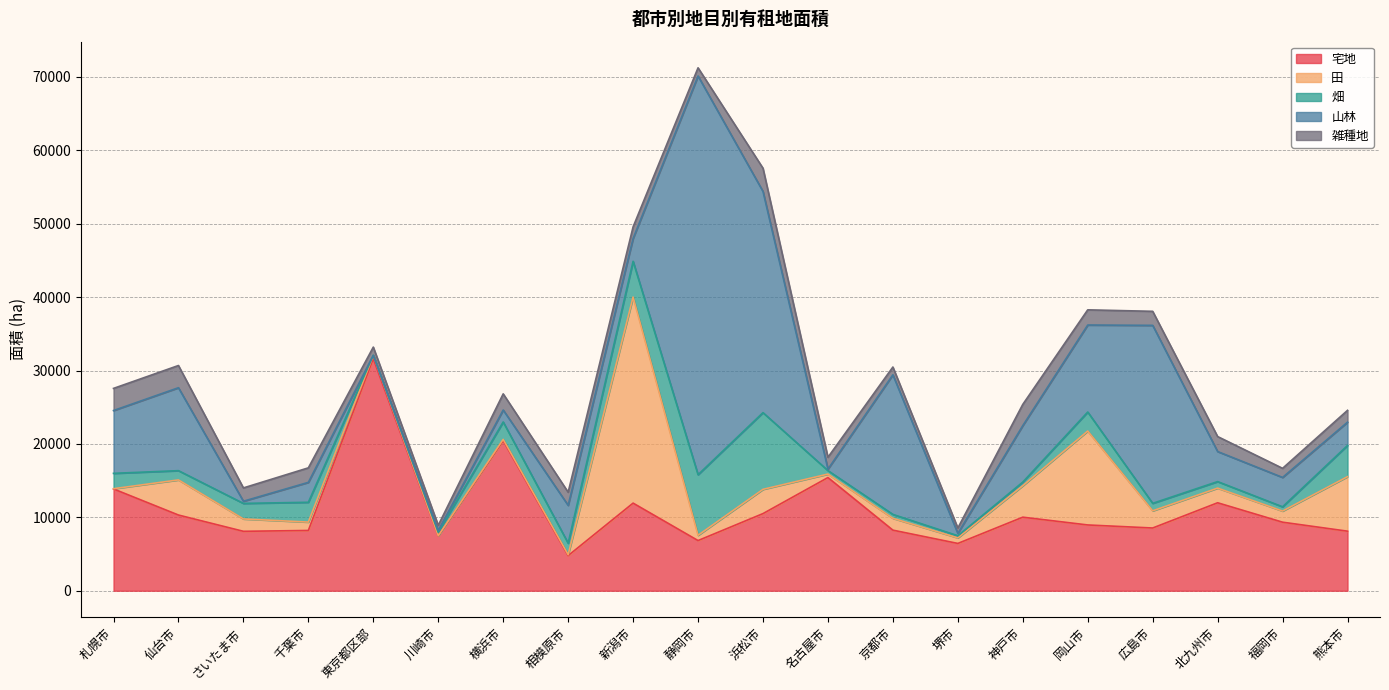

In 宅地, how many points are lower than both neighbors (excluding endpoints)?

6